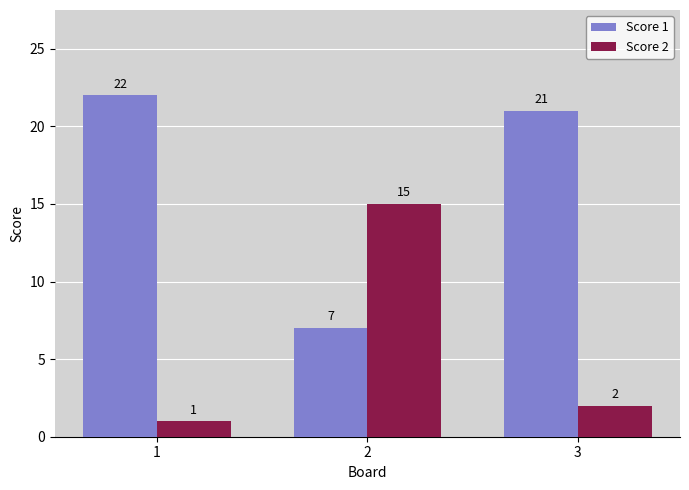

Which series has the largest total across all categories?

Score 1